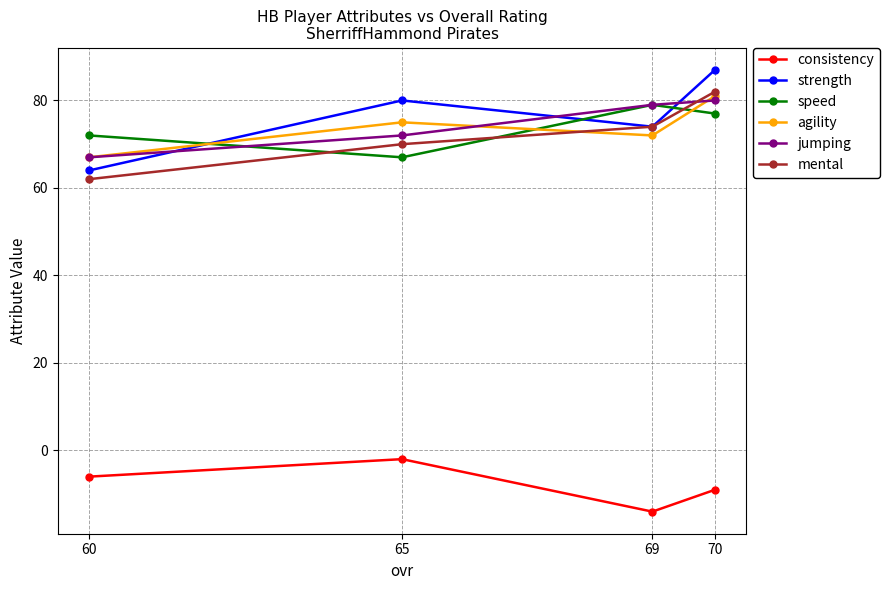

Which has a higher value, 60 or 70?

60